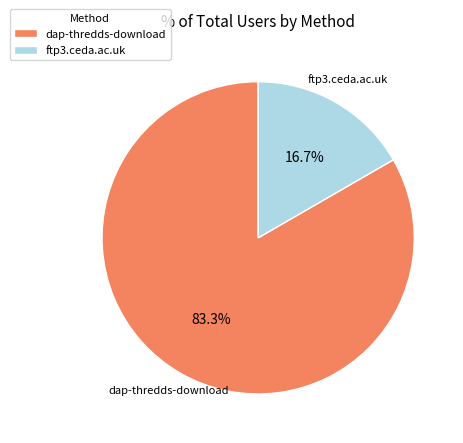

Which category has the biggest portion of the pie?

dap-thredds-download